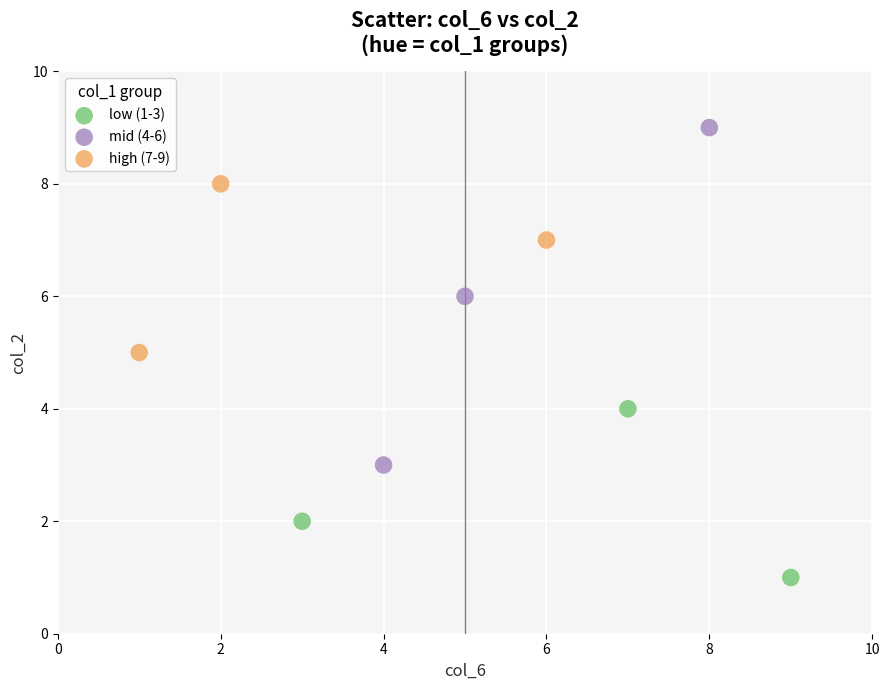

Which series contains the lowest Y value?

low (1-3)